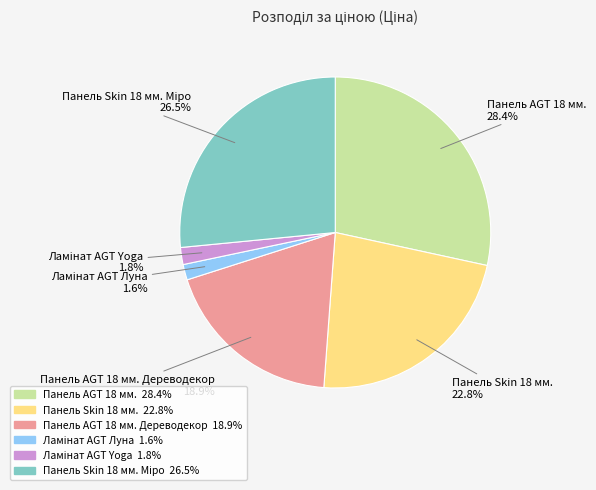

The Панель Skin 18 мм. slice represents 23% of the pie. True or false?

True